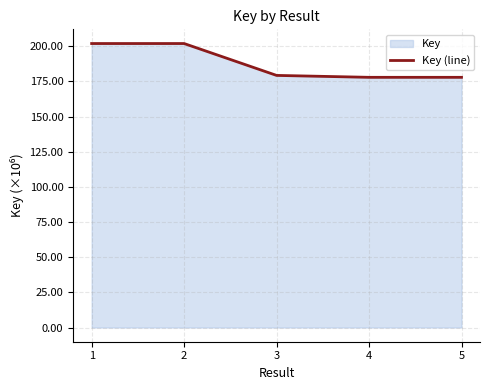

At which category does the chart reach its peak across all series?

1